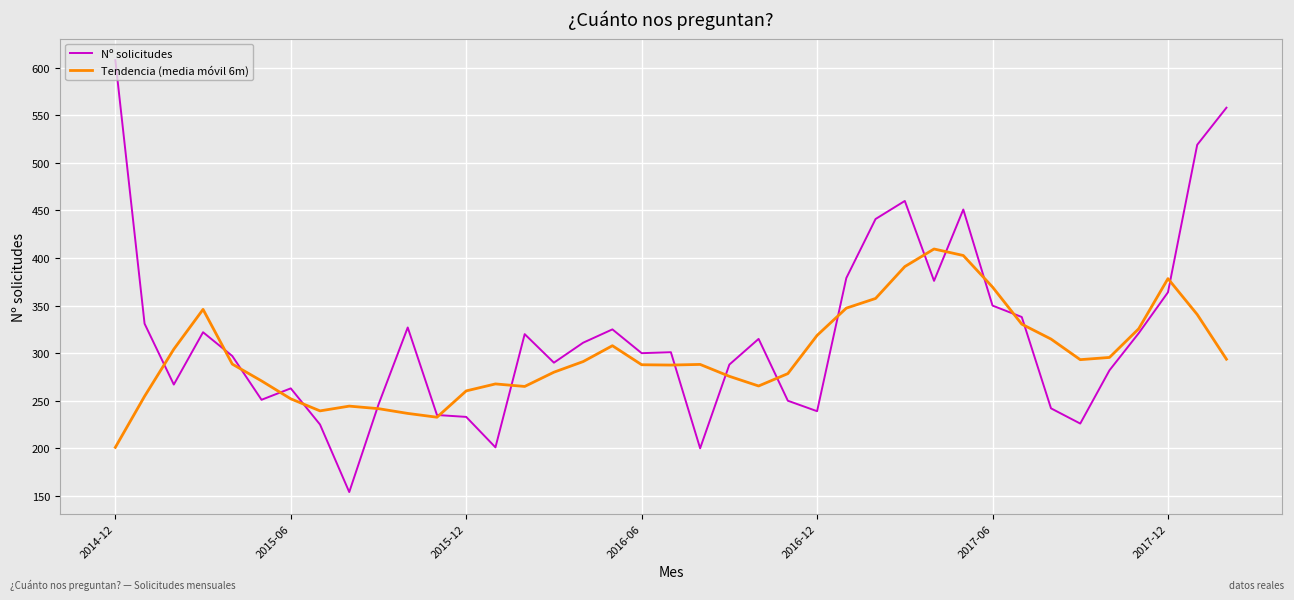

Rank the series by their maximum value, from lowest to highest.

Tendencia (media móvil 6m), Nº solicitudes